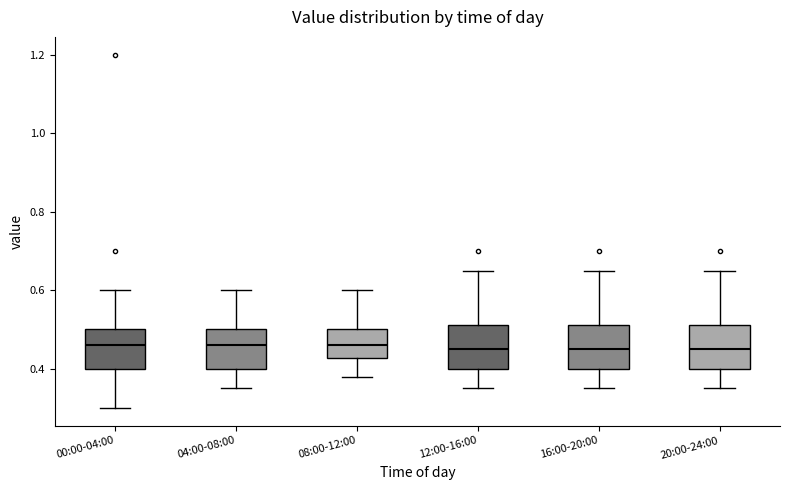

Reading left to right, transcribe this box plot: for each box, give where its median line is, the range the box spans, and where its two whiskers end, as read against the y-axis. The values are not printed on the chart, so give them approximately, as read against the axis.

00:00-04:00: median 0.46, box 0.40 to 0.50, whiskers 0.30 to 0.60
04:00-08:00: median 0.46, box 0.40 to 0.50, whiskers 0.36 to 0.60
08:00-12:00: median 0.46, box 0.42 to 0.50, whiskers 0.38 to 0.60
12:00-16:00: median 0.46, box 0.40 to 0.52, whiskers 0.36 to 0.66
16:00-20:00: median 0.46, box 0.40 to 0.52, whiskers 0.36 to 0.66
20:00-24:00: median 0.46, box 0.40 to 0.52, whiskers 0.36 to 0.66